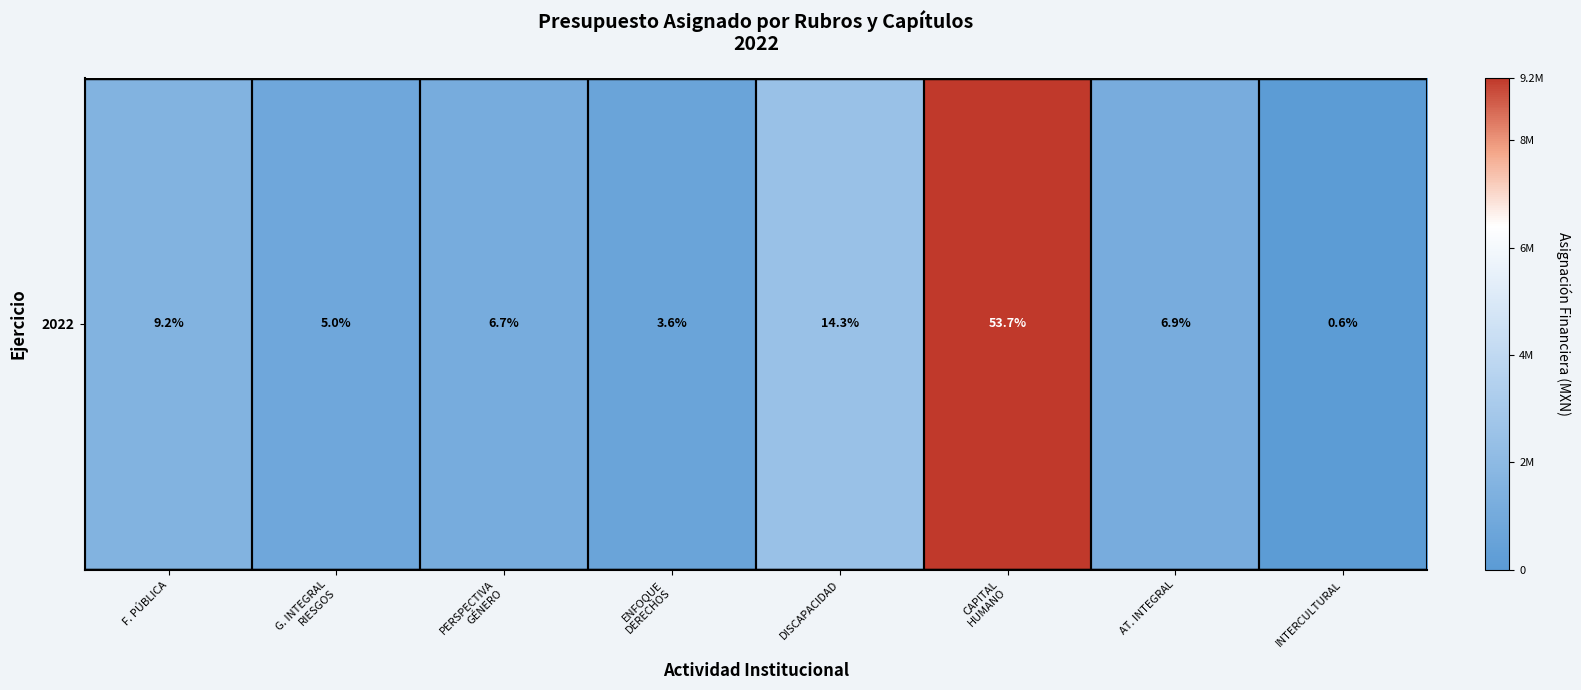

The value at DISCAPACIDAD is 2441780.0. True or false?

True